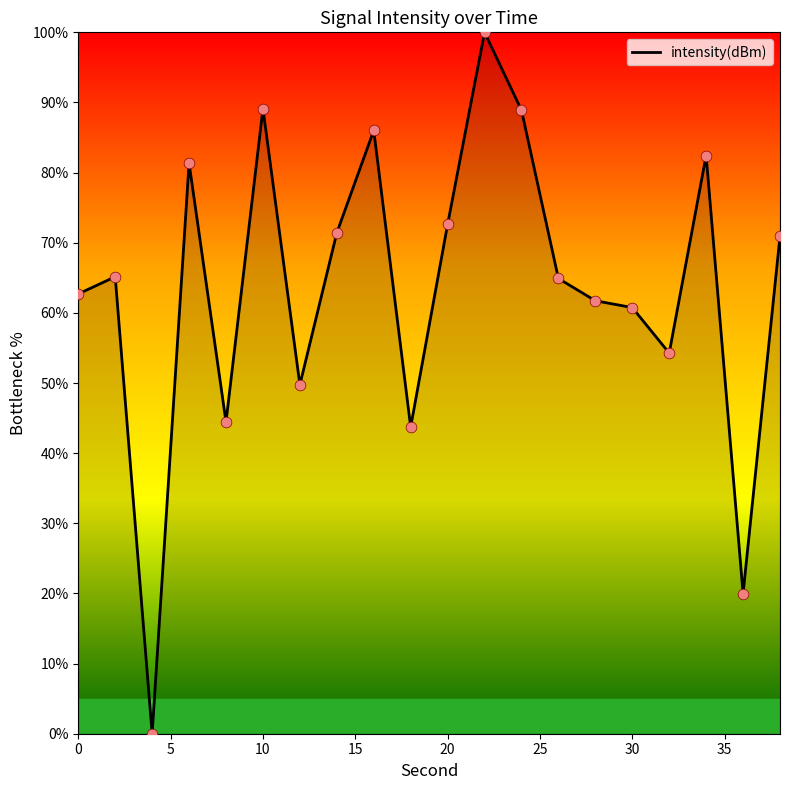

What is the maximum value shown in the chart?

100.0